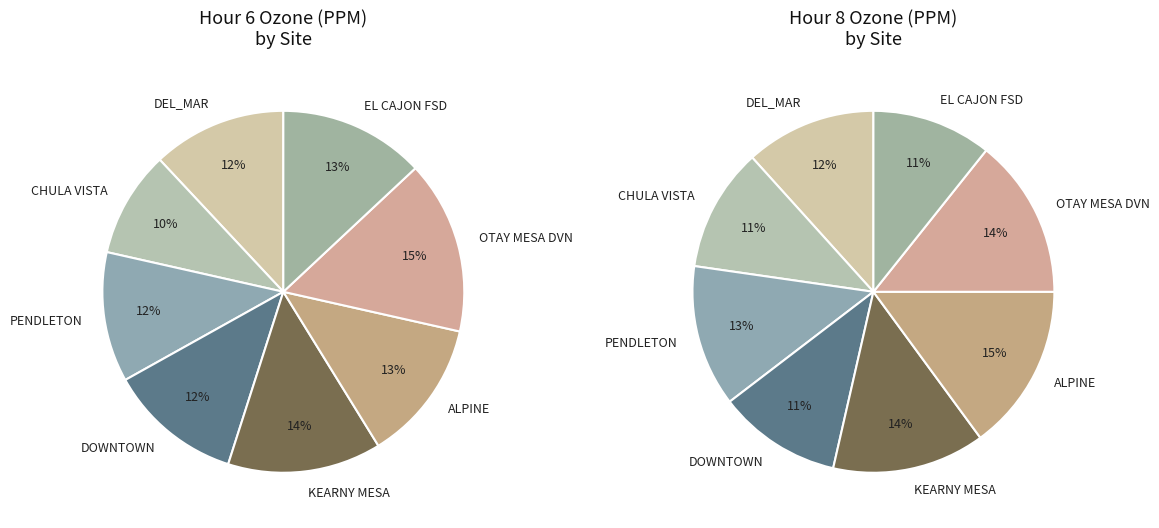

Rank the categories by value from lowest to highest.

CHULA VISTA, PENDLETON, DEL_MAR, DOWNTOWN, ALPINE, EL CAJON FSD, KEARNY MESA, OTAY MESA DVN